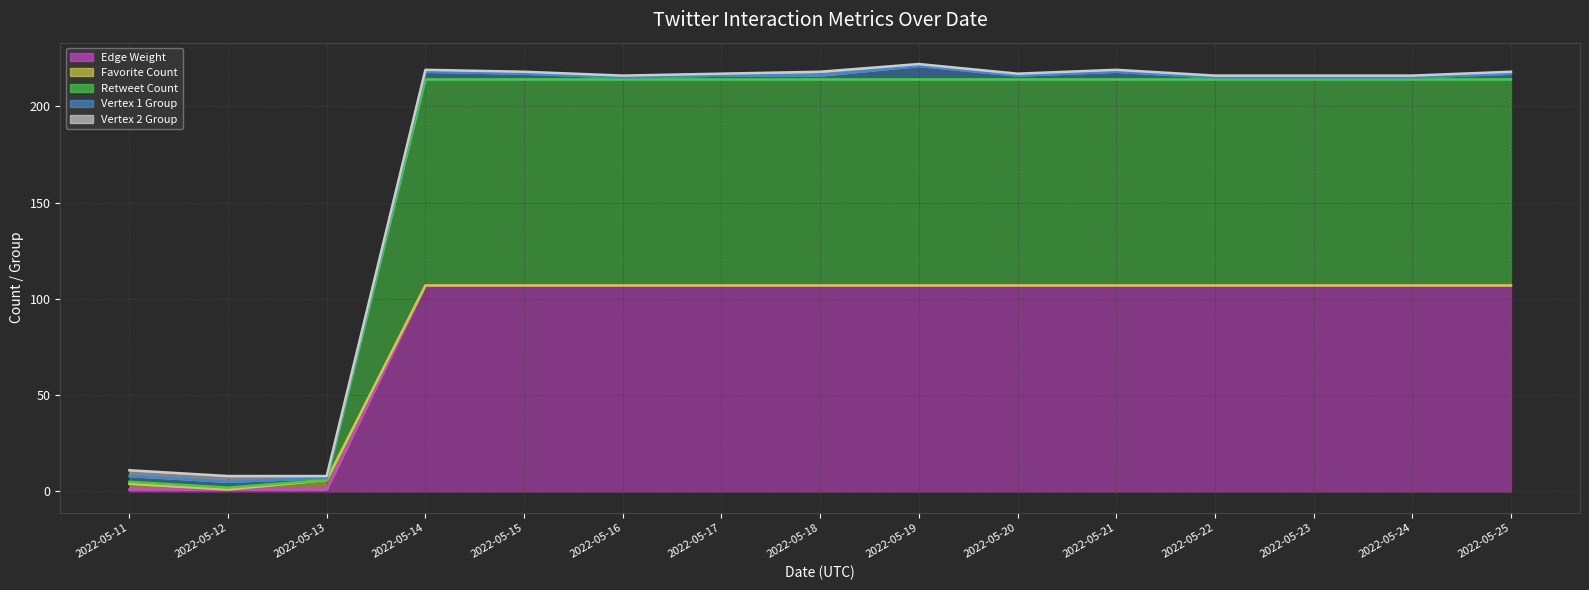

What are all the series names shown in the legend?

Edge Weight (line), Favorite Count (line), Retweet Count (line), Vertex 1 Group (line), Vertex 2 Group (line)